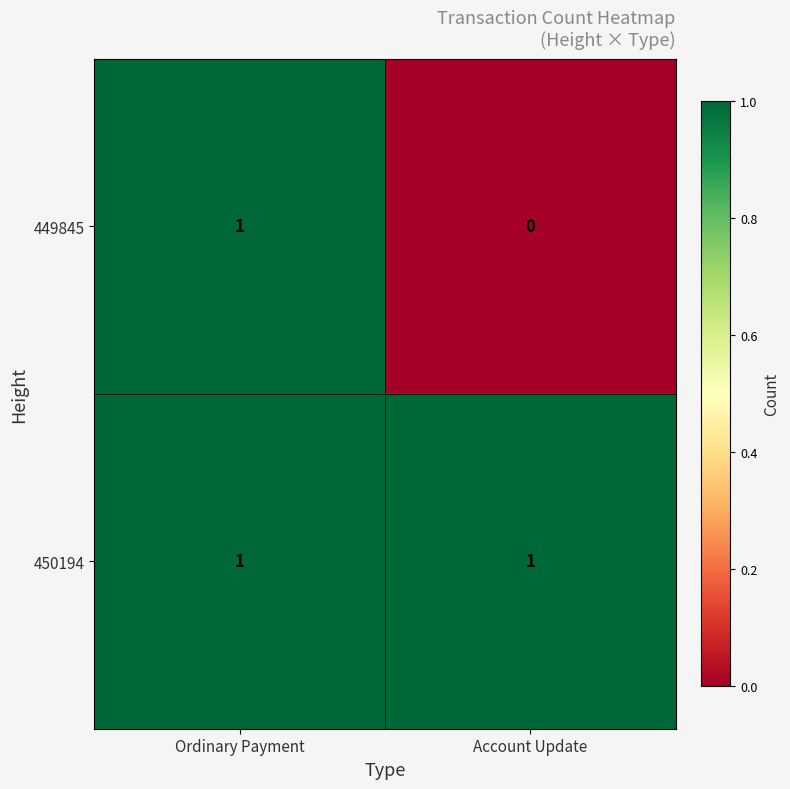

Is the value of 449845 at Account Update greater than the value of 450194 at Account Update?

No